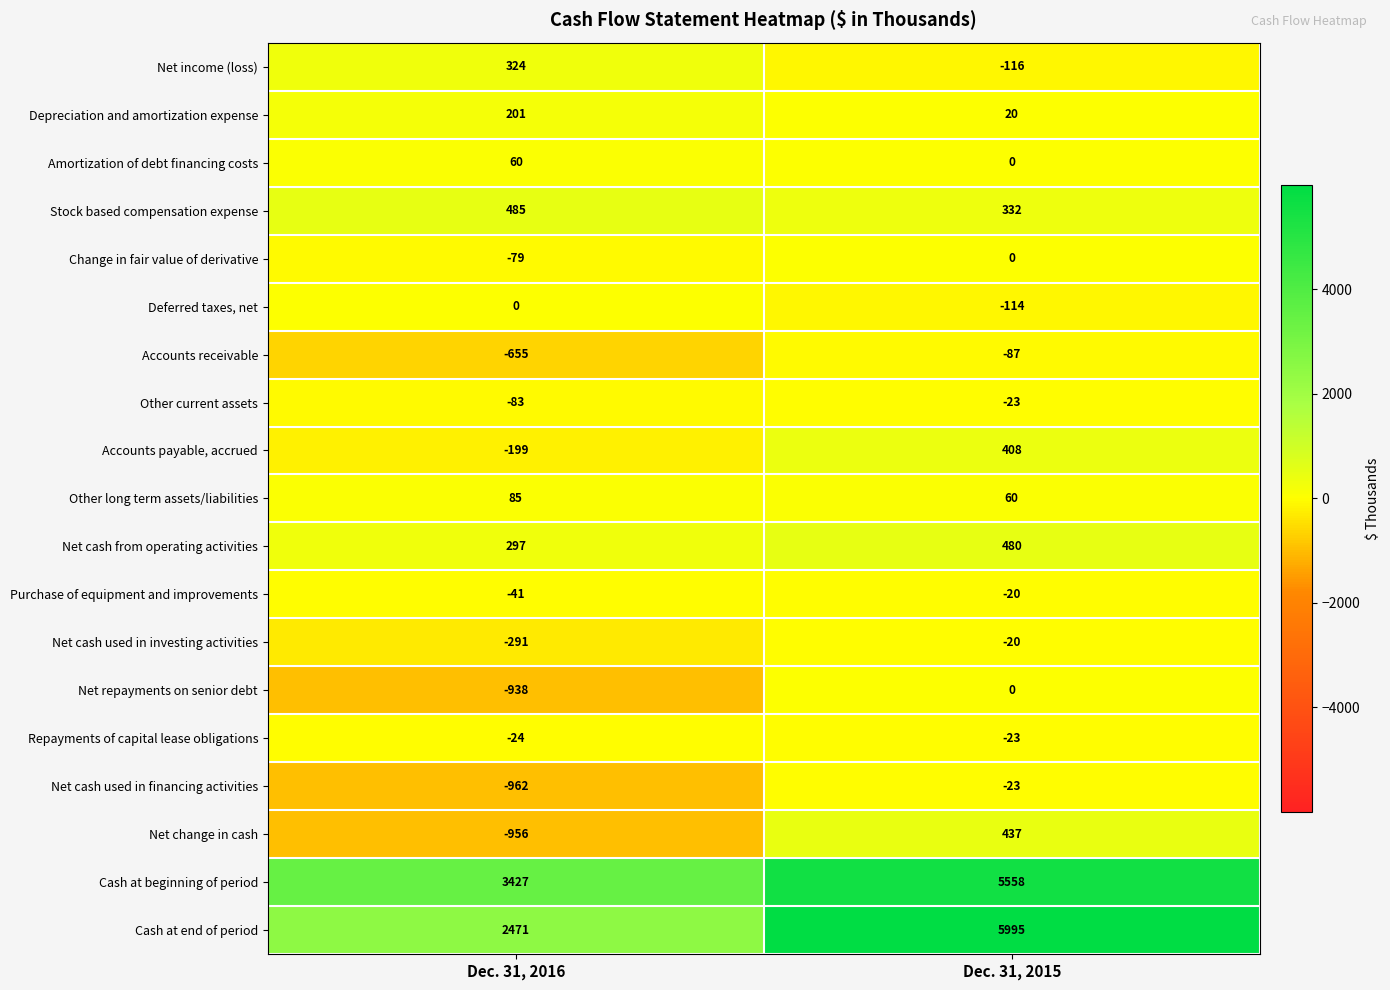

Which label corresponds to the largest value in the chart?

Dec. 31, 2015